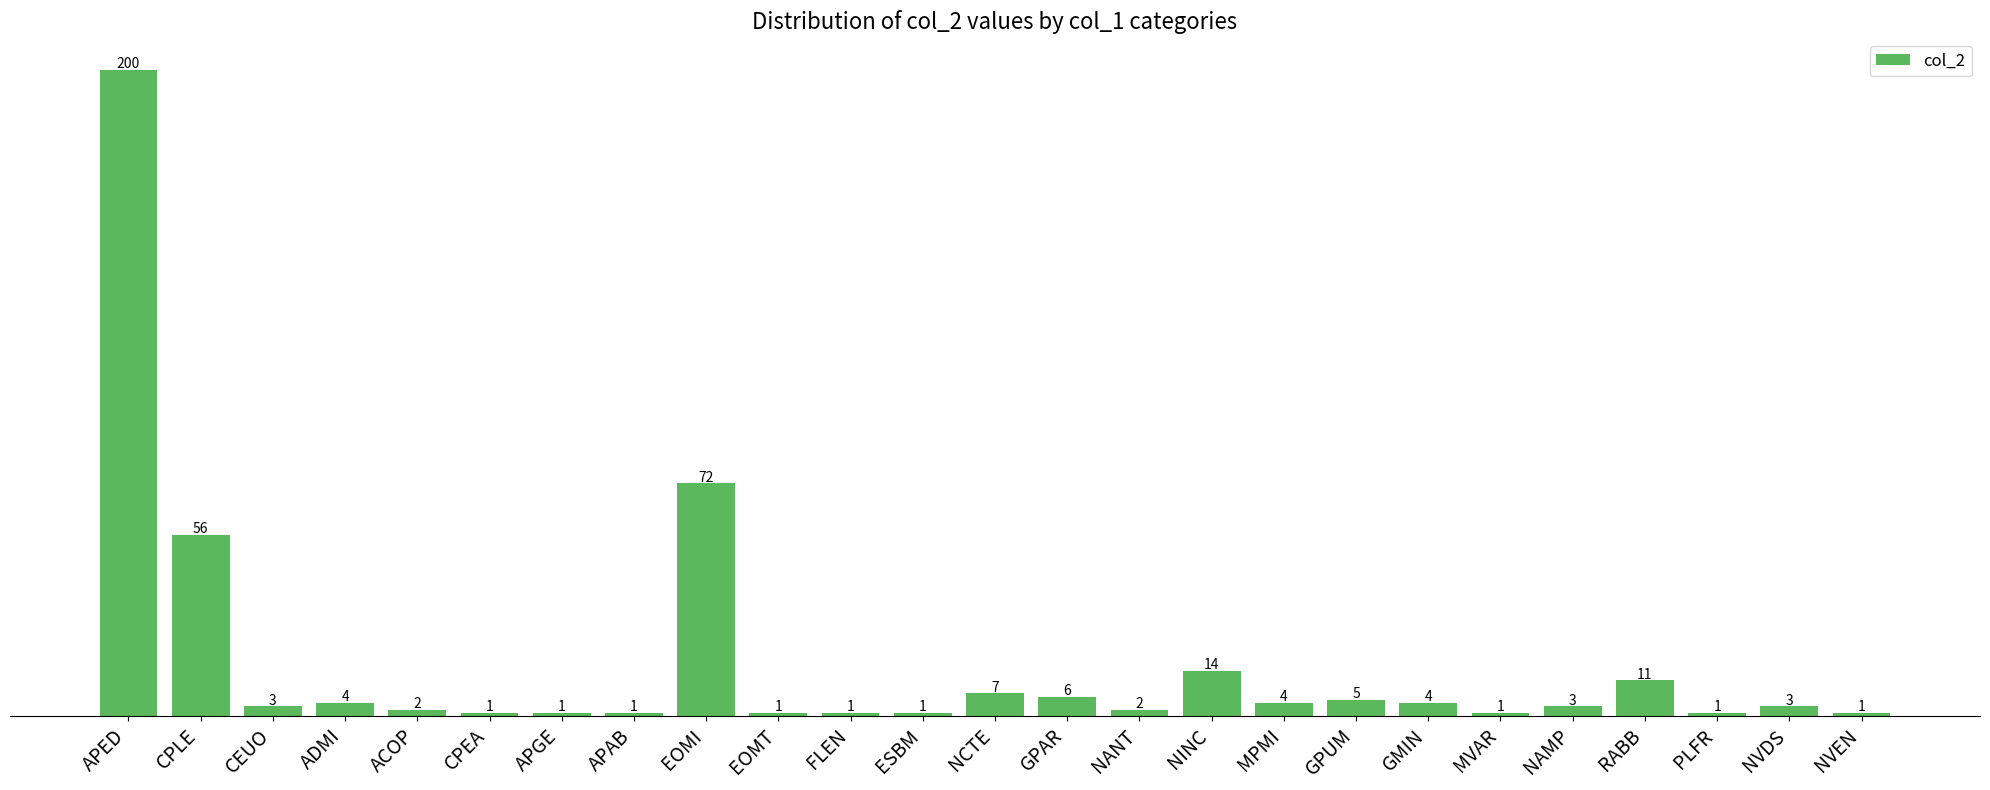

What is the label of the 5th bar from the left?

ACOP